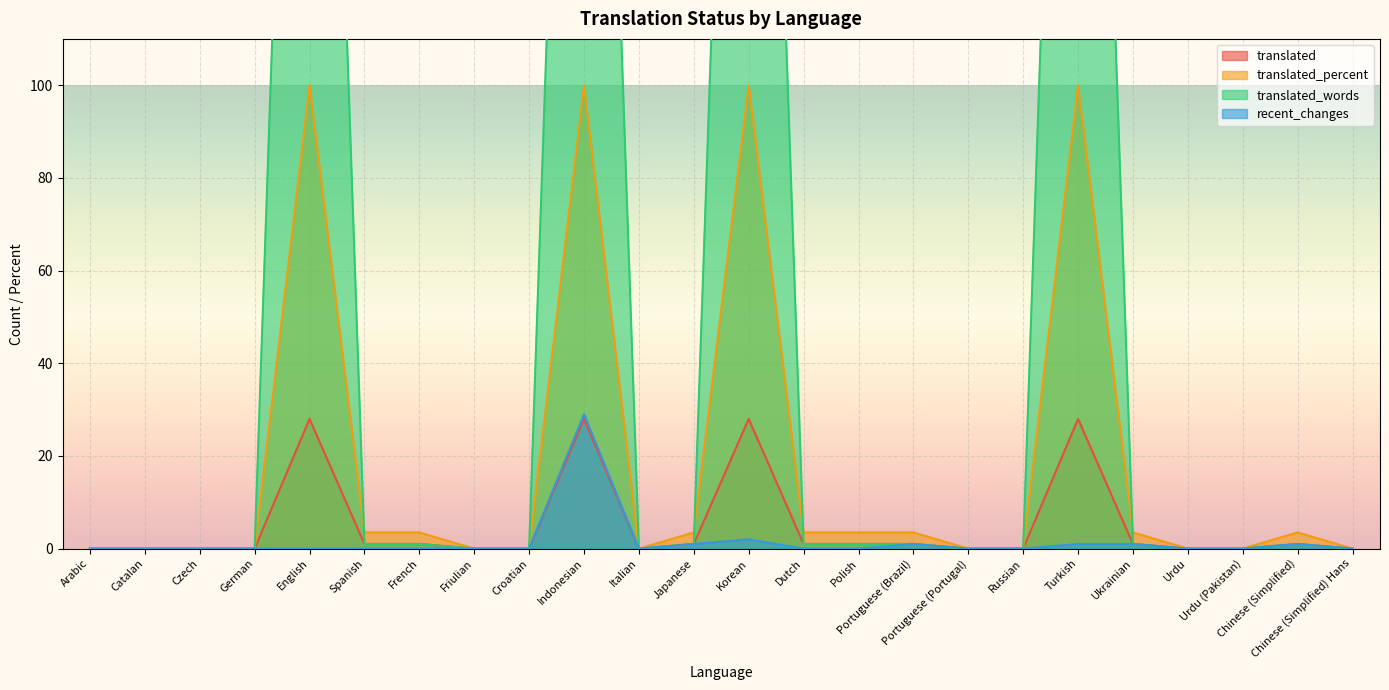

At English, list the series in order from largest to smallest.

translated_words, translated_percent, translated, recent_changes